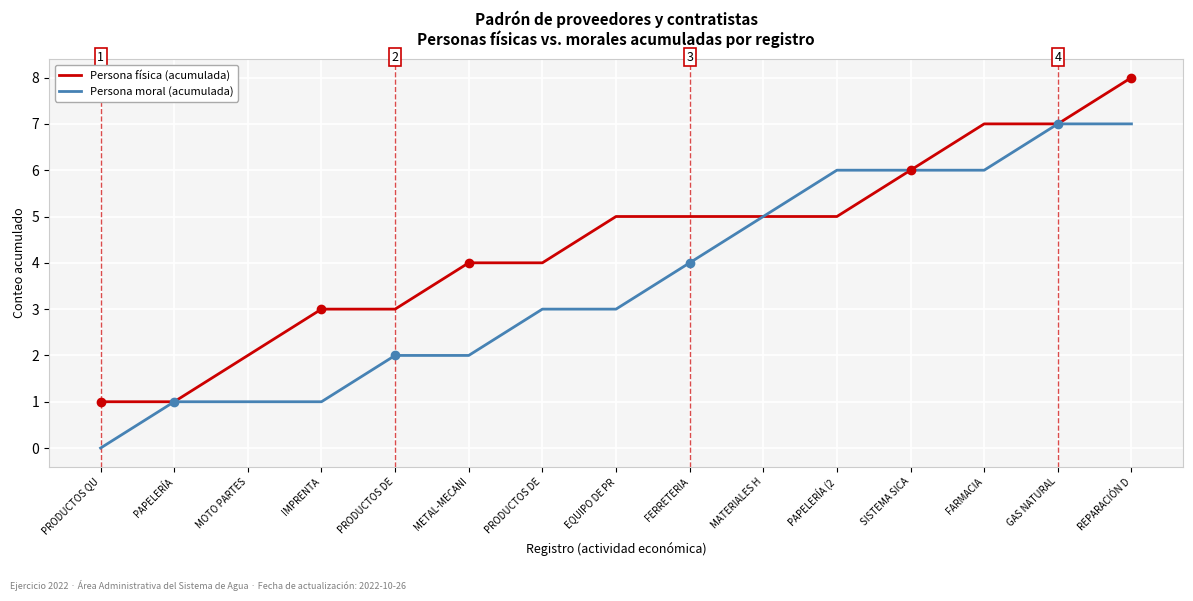

Reading left to right, transcribe all the data shown in this chart.

Persona física (acumulada): 1	1	2	3	3	4	4	5	5	5	5	6	7	7	8
Persona moral (acumulada): 0	1	1	1	2	2	3	3	4	5	6	6	6	7	7